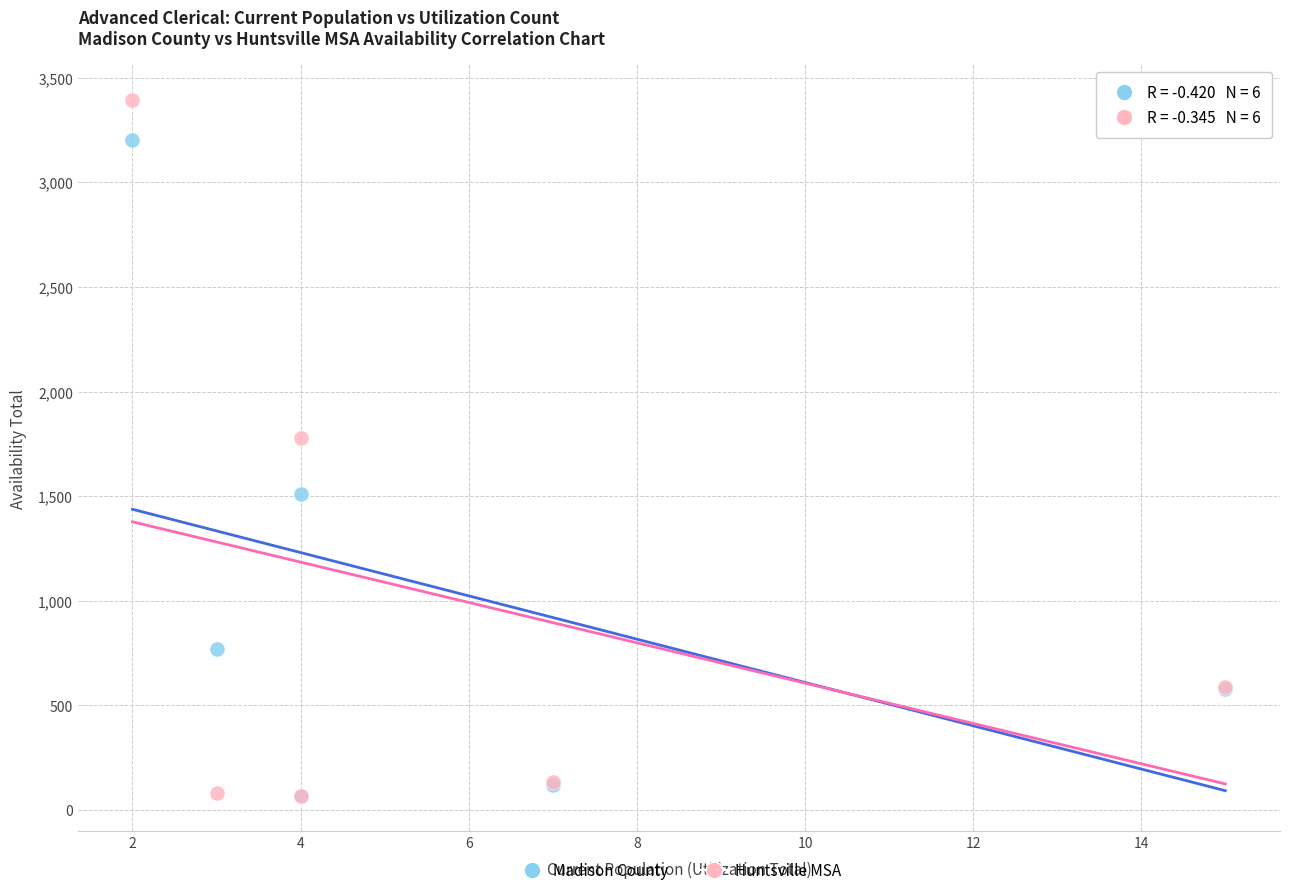

In the Huntsville MSA series, what Y value is closest to 1732?

1780